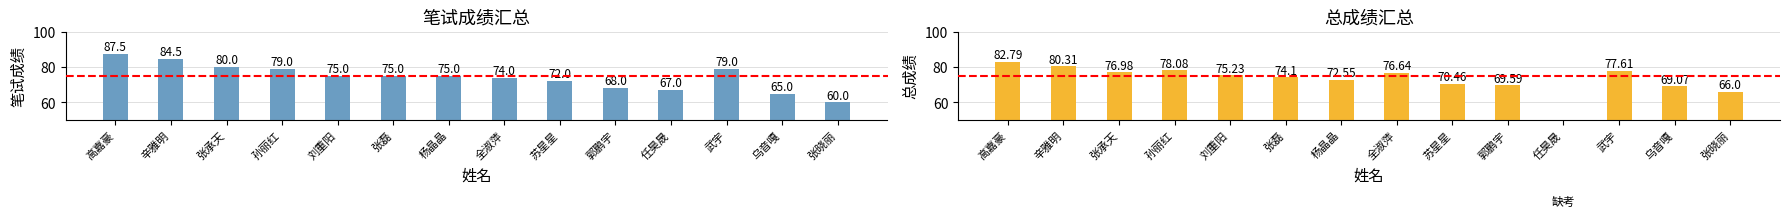

The 笔试成绩 series shows 24.8 at 全淑萍. True or false?

False